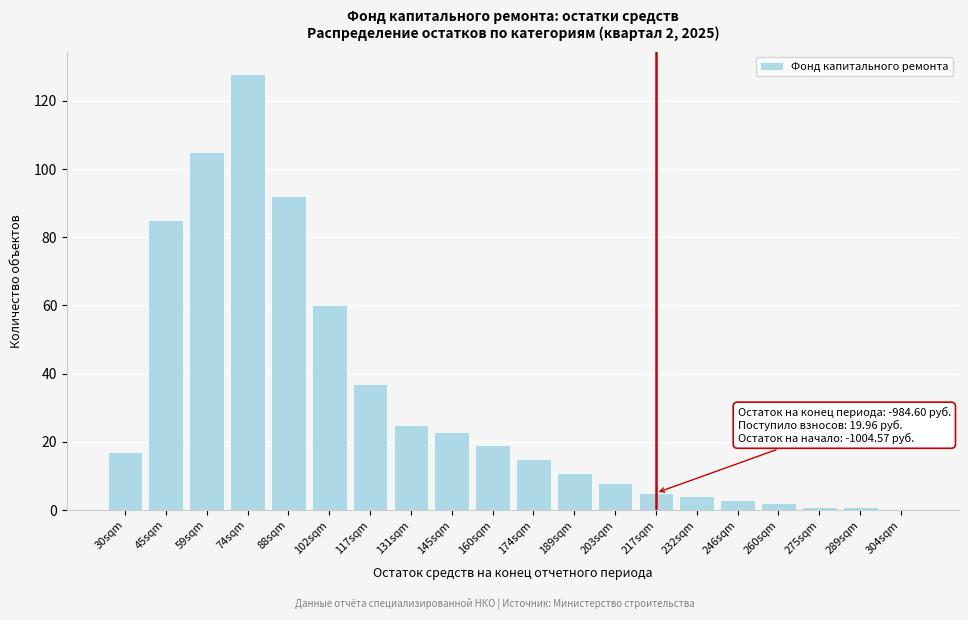

Reading right to left, extract all data points from this chart.

304sqm=0	289sqm=1	275sqm=1	260sqm=2	246sqm=3	232sqm=4	217sqm=5	203sqm=8	189sqm=11	174sqm=15	160sqm=19	145sqm=23	131sqm=25	117sqm=37	102sqm=60	88sqm=92	74sqm=128	59sqm=105	45sqm=85	30sqm=17